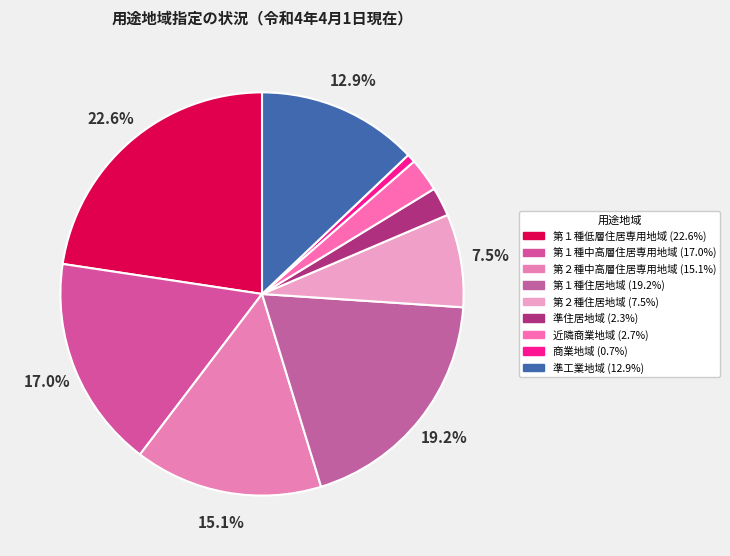

Is it true that 準工業地域 is 19% of the pie?

False